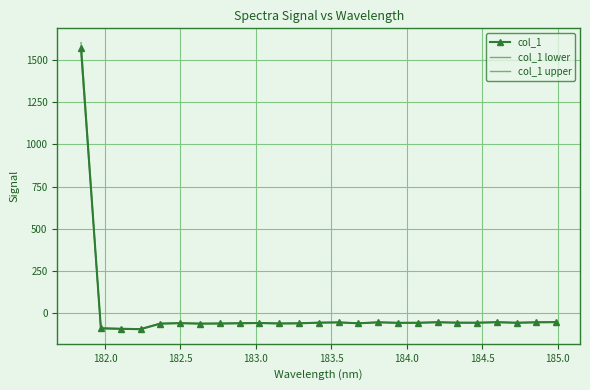

What is the lowest value of the col_1 upper series?

-96.4